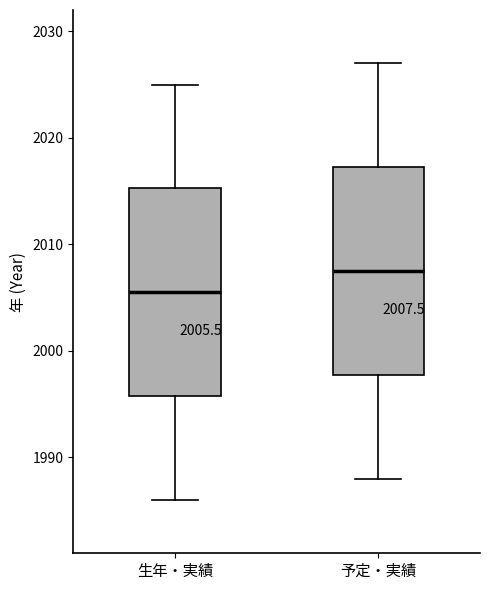

Which box has the lowest median line?

生年・実績